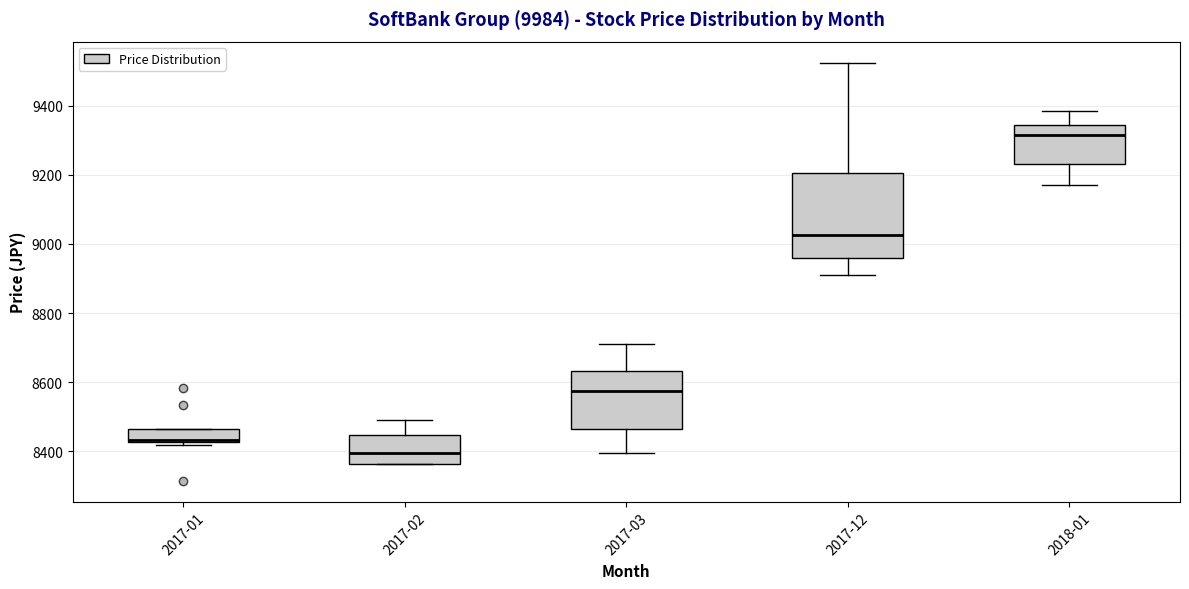

Reading left to right, read every box against the y-axis: the position of its median line, the range the box covers, and the ends of its whiskers. The values are not printed on the chart, so give them approximately, as read against the axis.

2017-01: median 8440, box 8420 to 8460, whiskers 8420 (just below the box's lower edge) to 8460
2017-02: median 8400, box 8360 to 8440, whiskers 8360 to 8500
2017-03: median 8580, box 8460 to 8640, whiskers 8400 to 8720
2017-12: median 9020, box 8960 to 9200, whiskers 8920 to 9520
2018-01: median 9320, box 9240 to 9340, whiskers 9180 to 9380